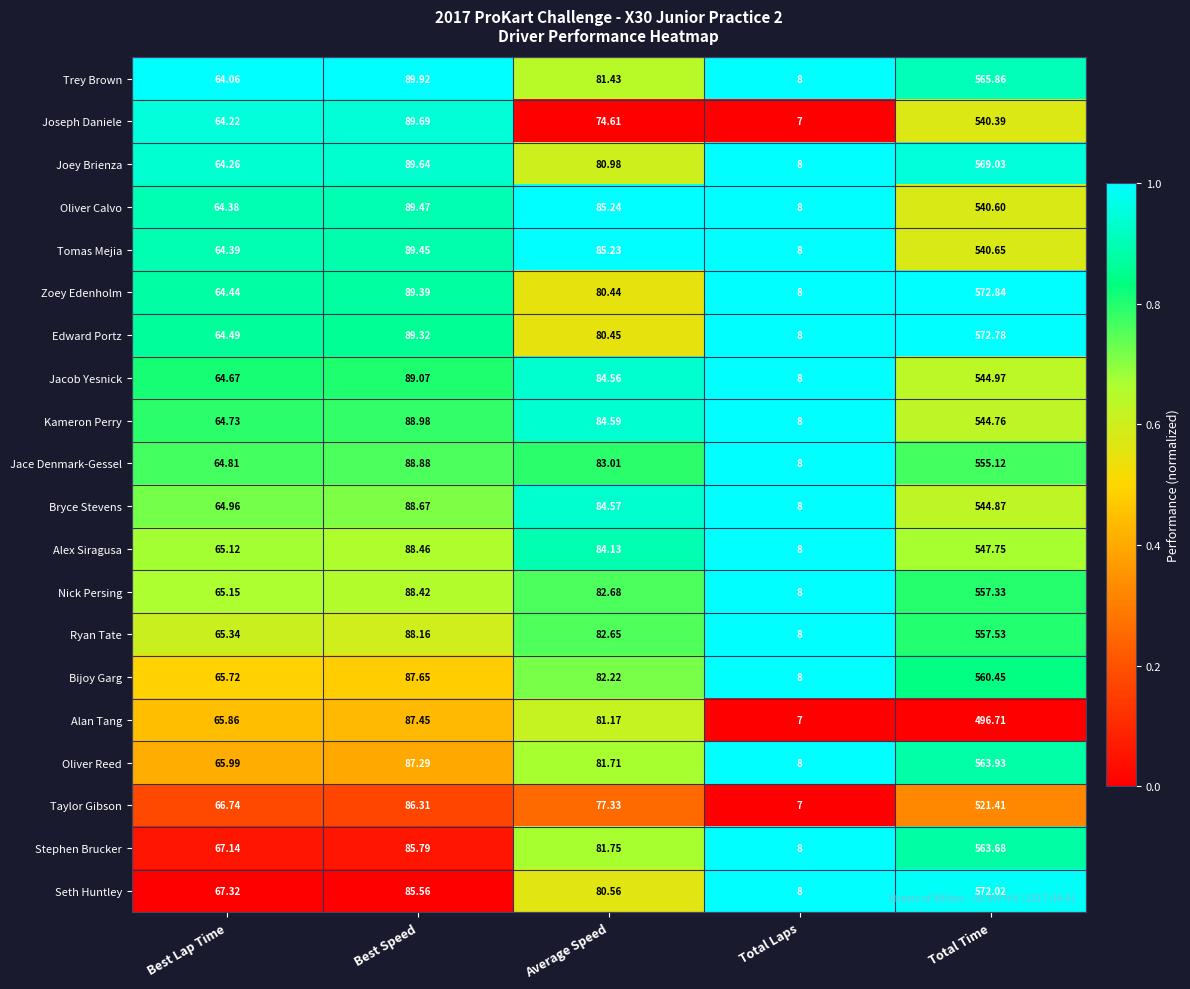

Where does the Taylor Gibson series first go above 77?

Best Speed